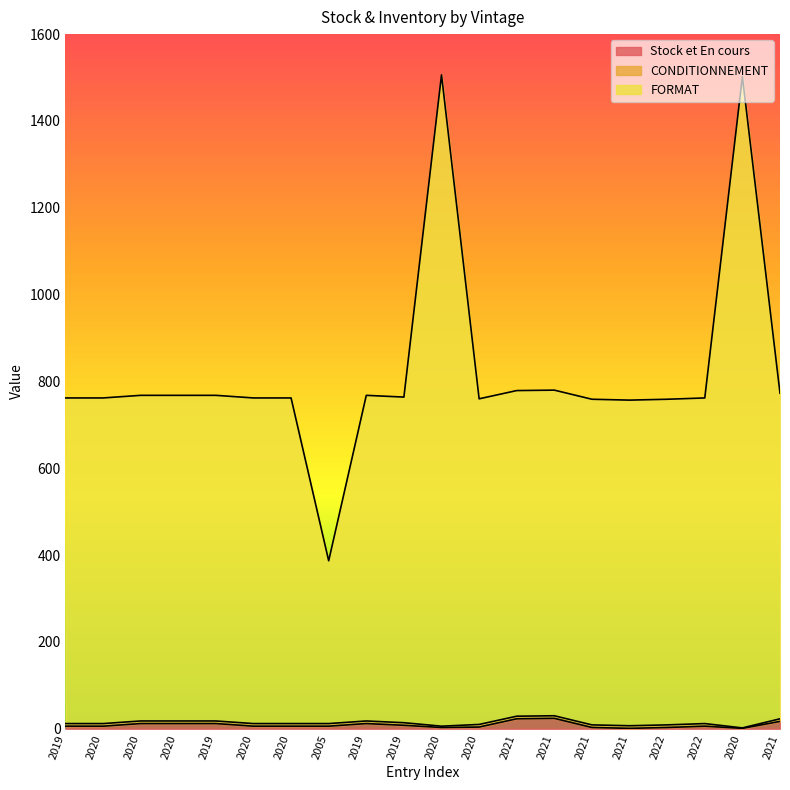

How many lines are shown in the chart?

3